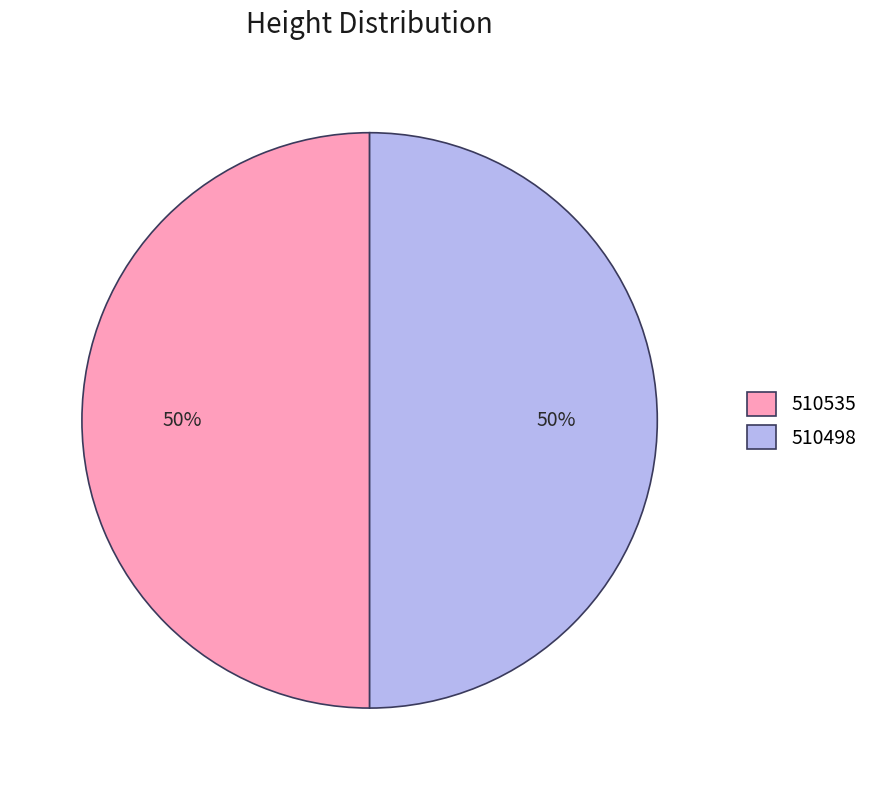

To the nearest percent, what percentage of the pie is 510498?

50%